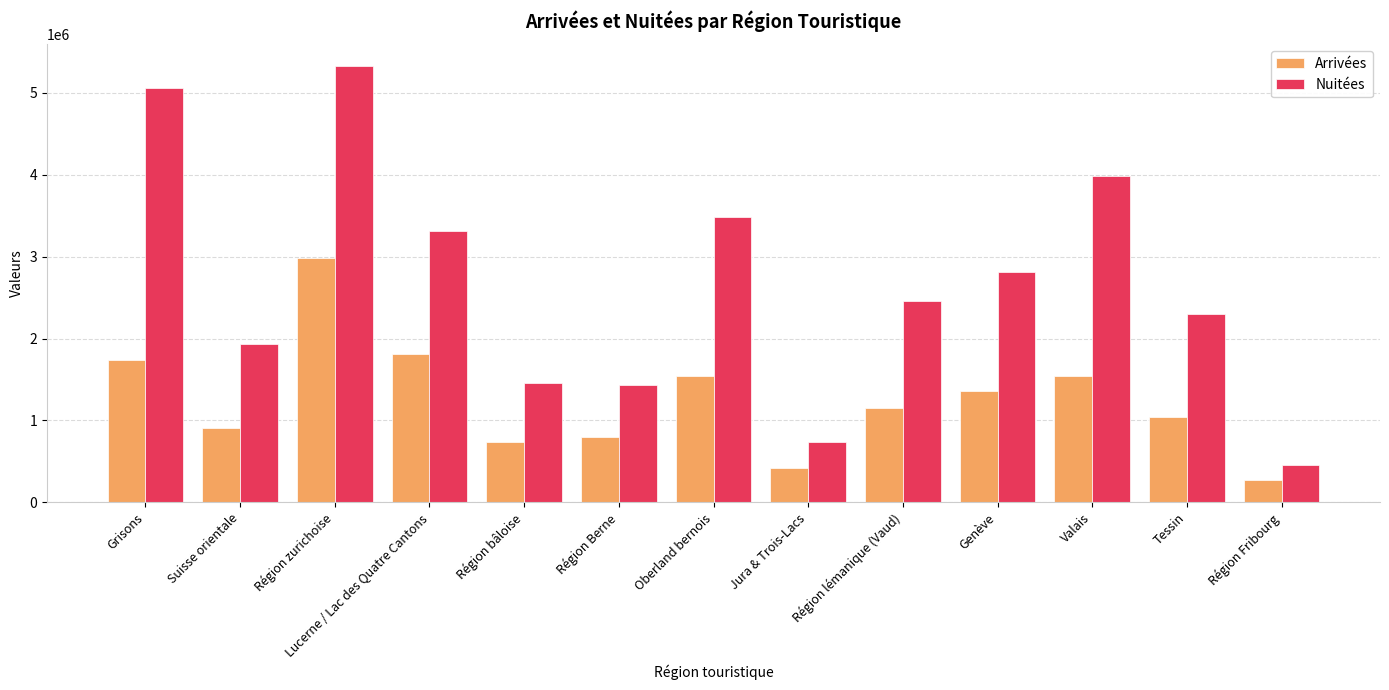

How many groups of bars are there?

13